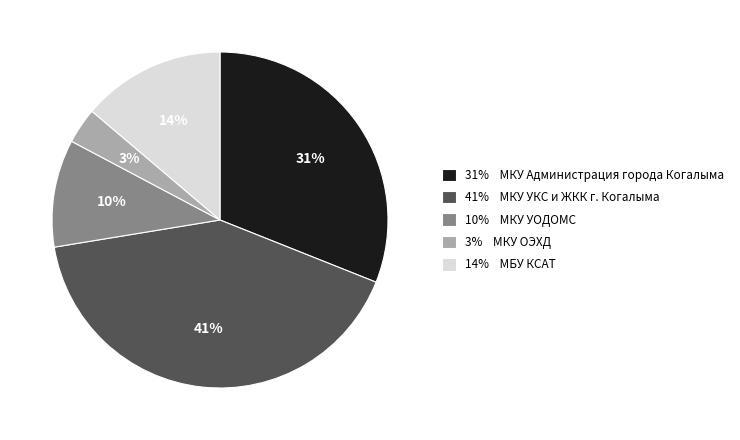

To the nearest percent, what is the difference between the largest and smallest slice percentages?

38%